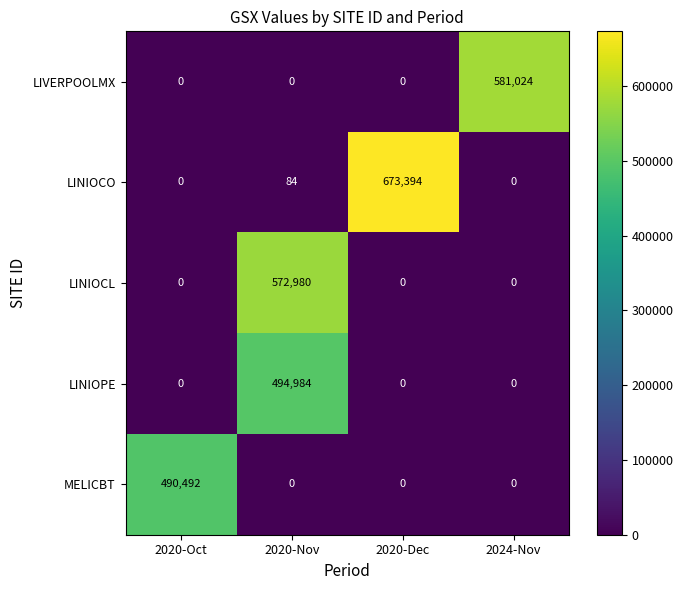

Which category has the highest value in the LINIOCO series?

2020-Dec